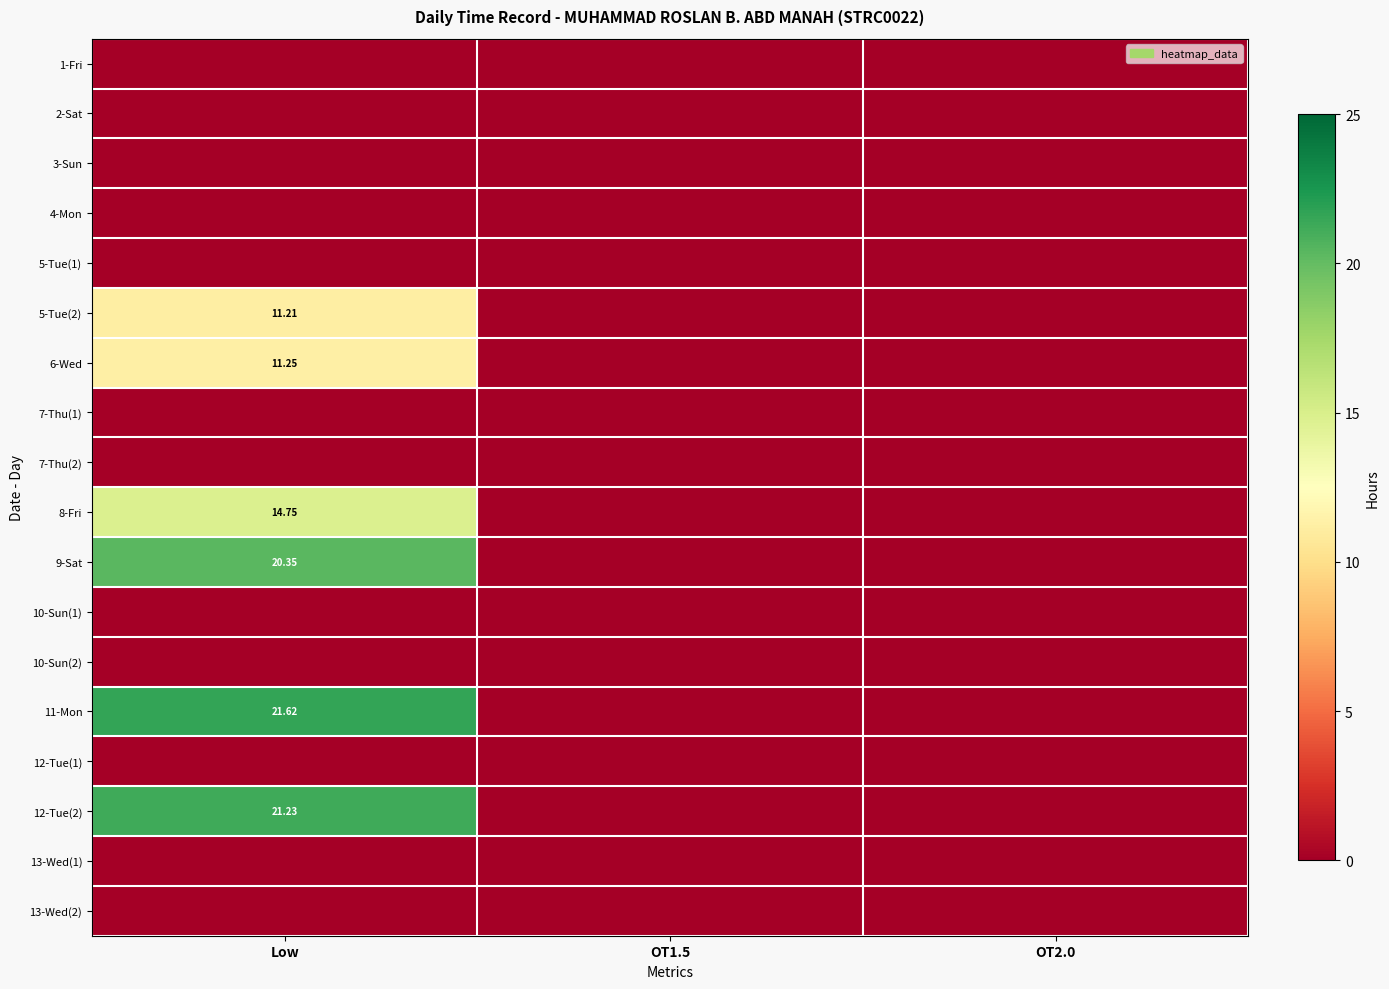

Is the value of 8-Fri at Low greater than the value of 9-Sat at Low?

No